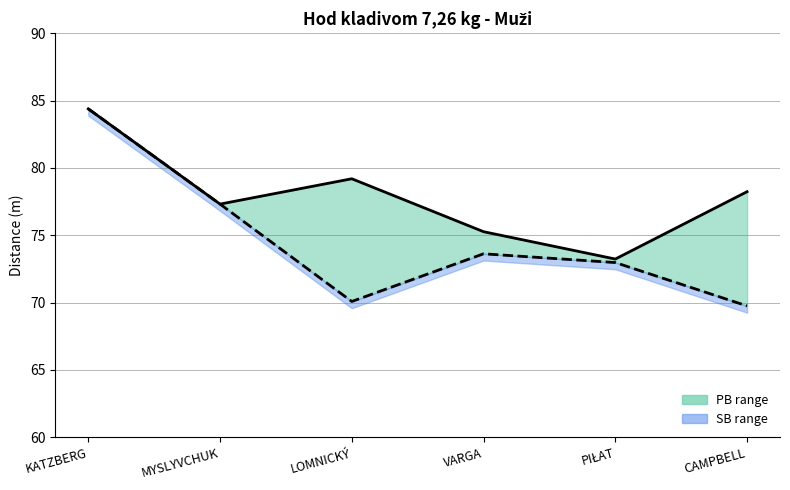

What is the sum of the PB line values at PIŁAT and MYSLYVCHUK?

150.5